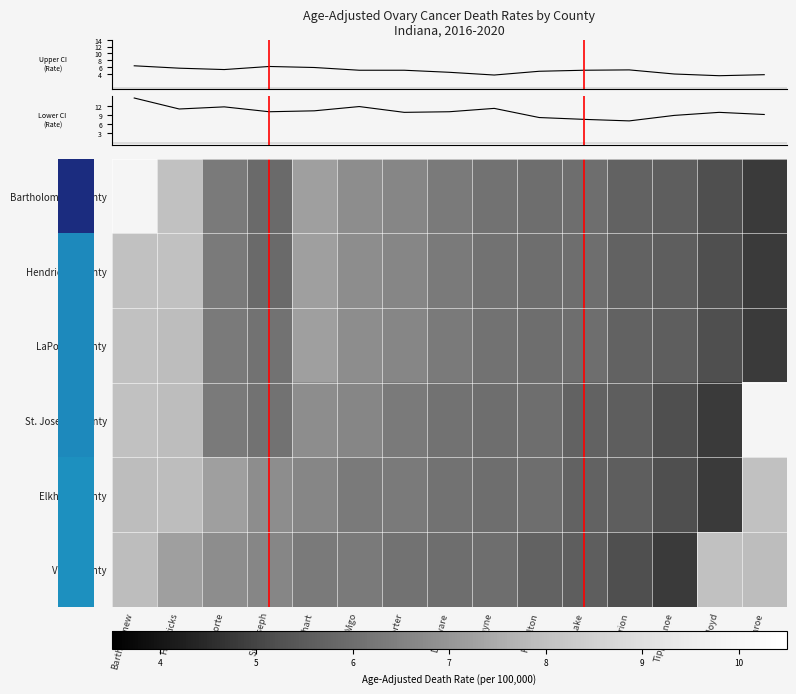

Between Hendricks and Lake, which series saw the biggest shift?

Lower CI (Rate)